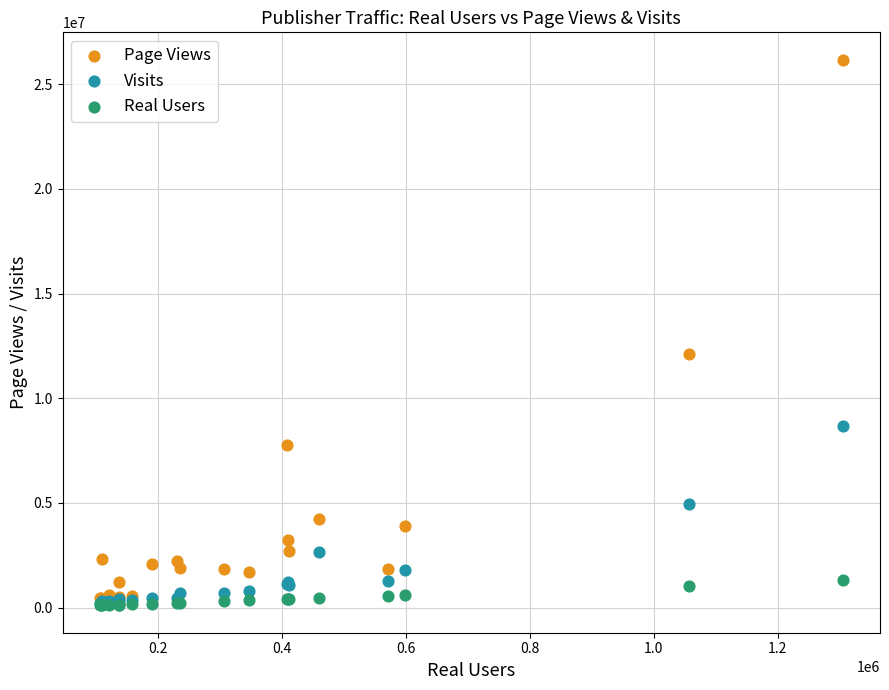

Which series contains the highest Y value?

Page Views